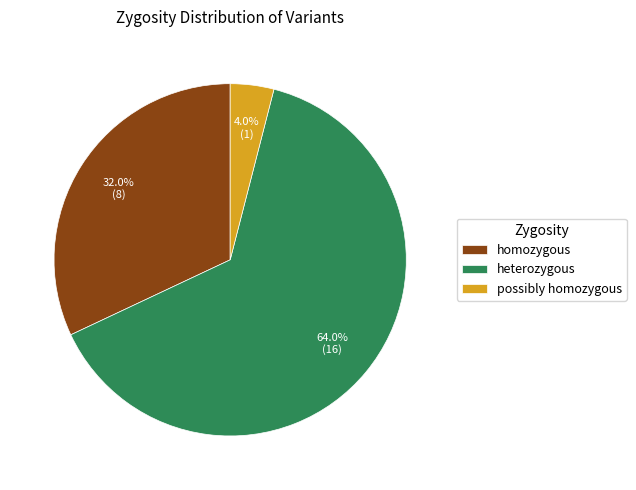

What is the ratio of the value at possibly homozygous to the value at heterozygous?

0.1